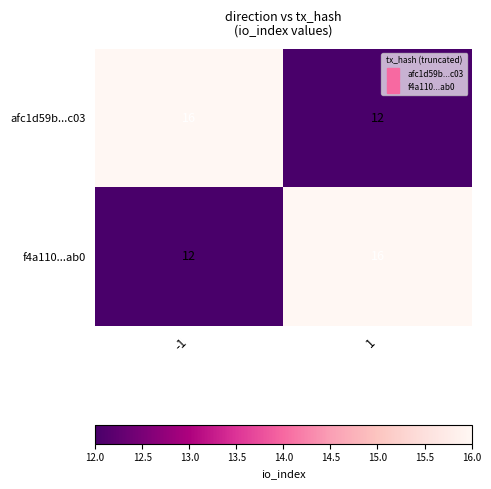

Reading left to right, what are all the values shown in this chart?

afc1d59b...c03: 16	12
f4a110...ab0: 12	16